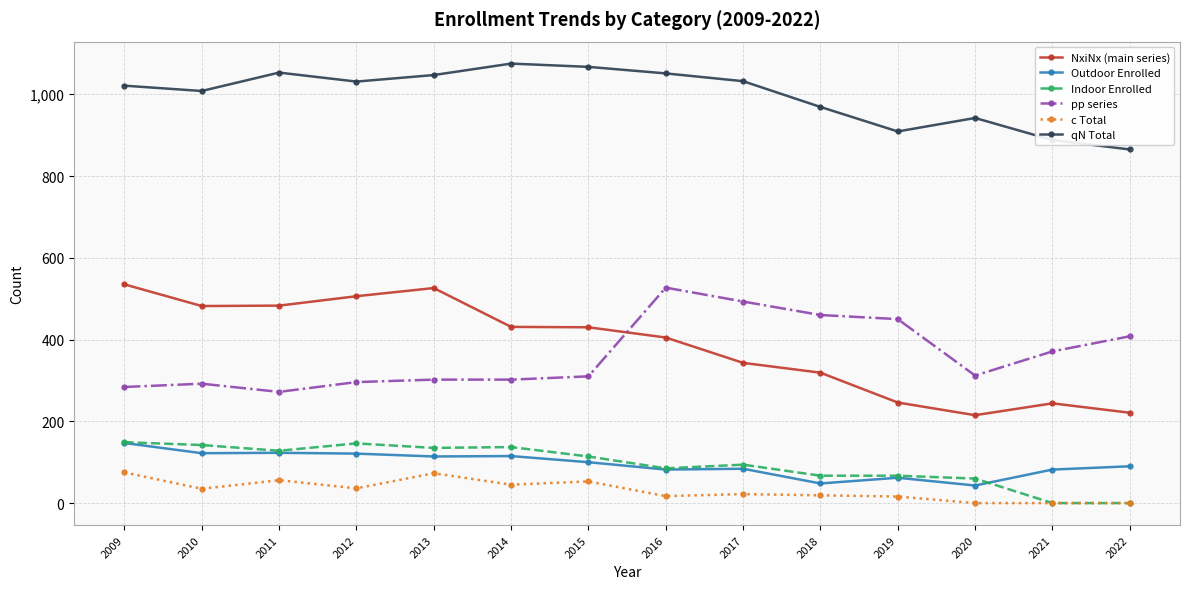

True or false: NxiNx (main series) has more than 0 interior local peaks.

True